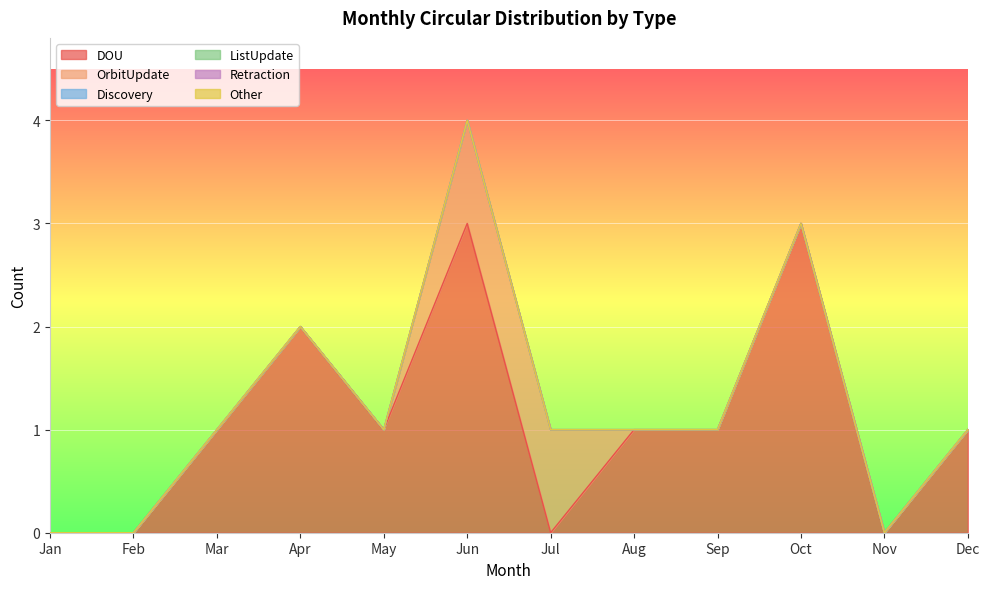

True or false: OrbitUpdate and Retraction cross at least once.

False